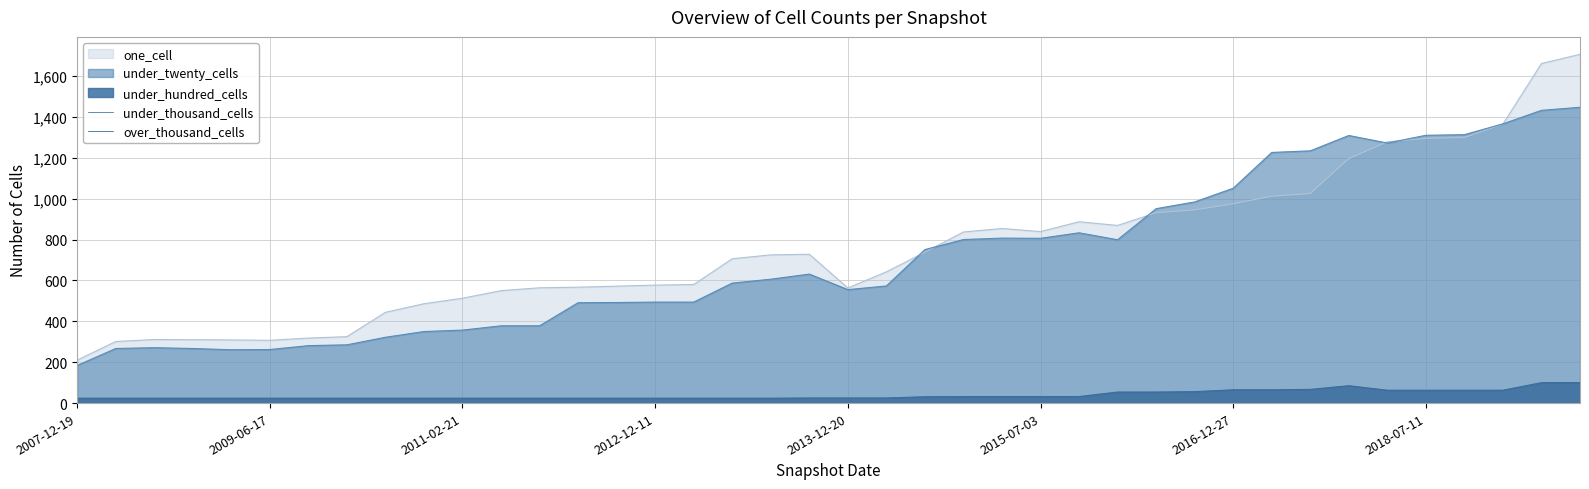

Does the chart have visible grid lines?

Yes